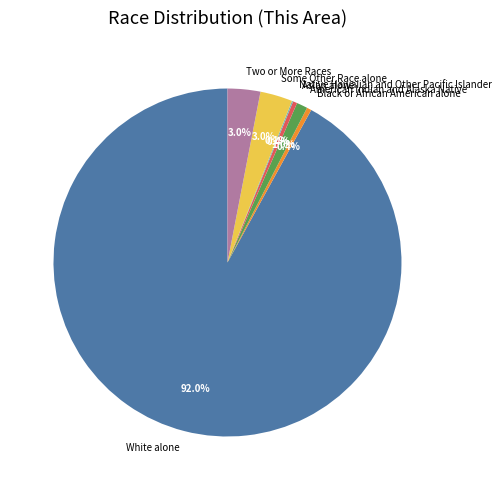

Approximately how many times larger is the value at Two or More Races compared to American Indian and Alaska Native?

3.0